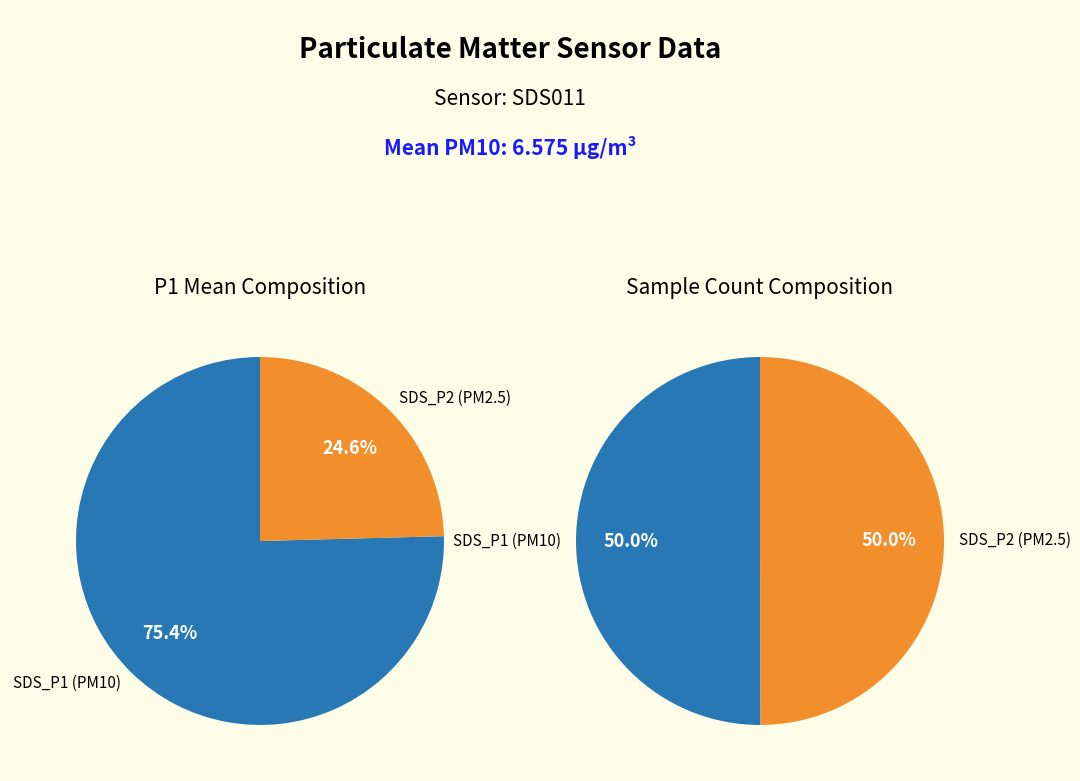

To the nearest percent, what is the average slice percentage?

50%